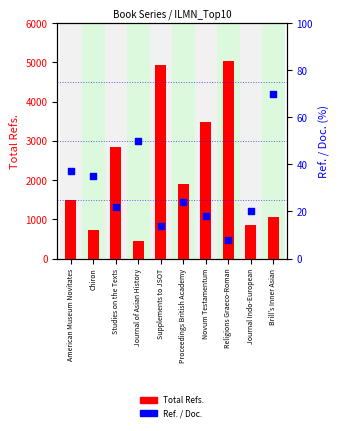

Which series has the largest total across all categories?

Total Refs.